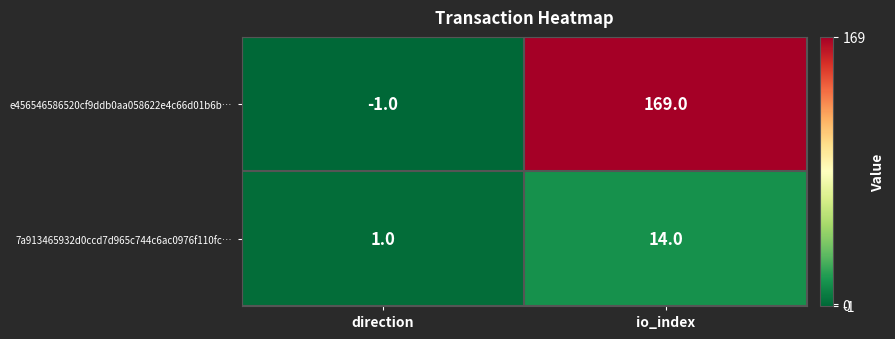

What is the difference between the 7a913465932d0ccd7d965c744c6ac0976f110fc… values at direction and io_index?

13